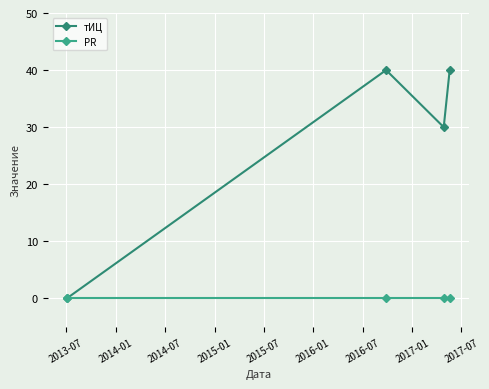

What is the greatest value displayed?

40